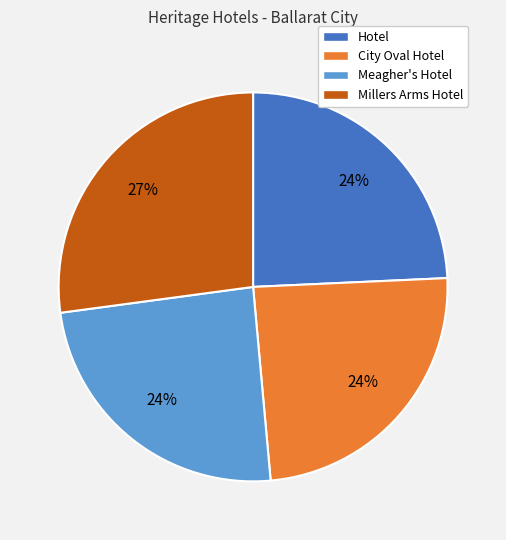

How many slices are in this pie chart?

4